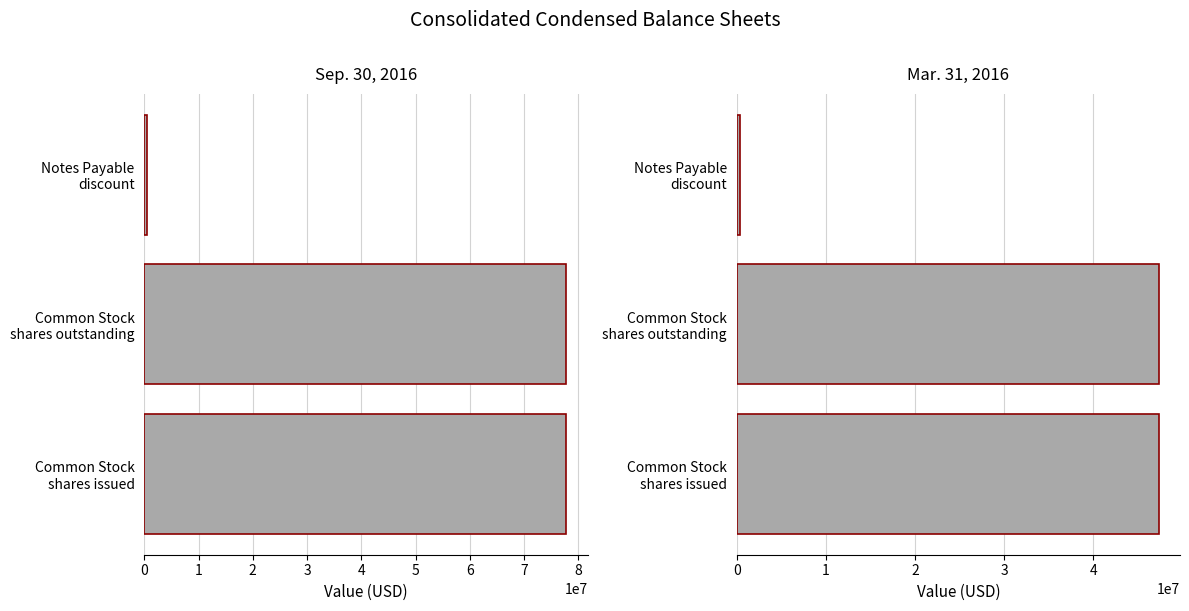

How many groups of bars are there?

3